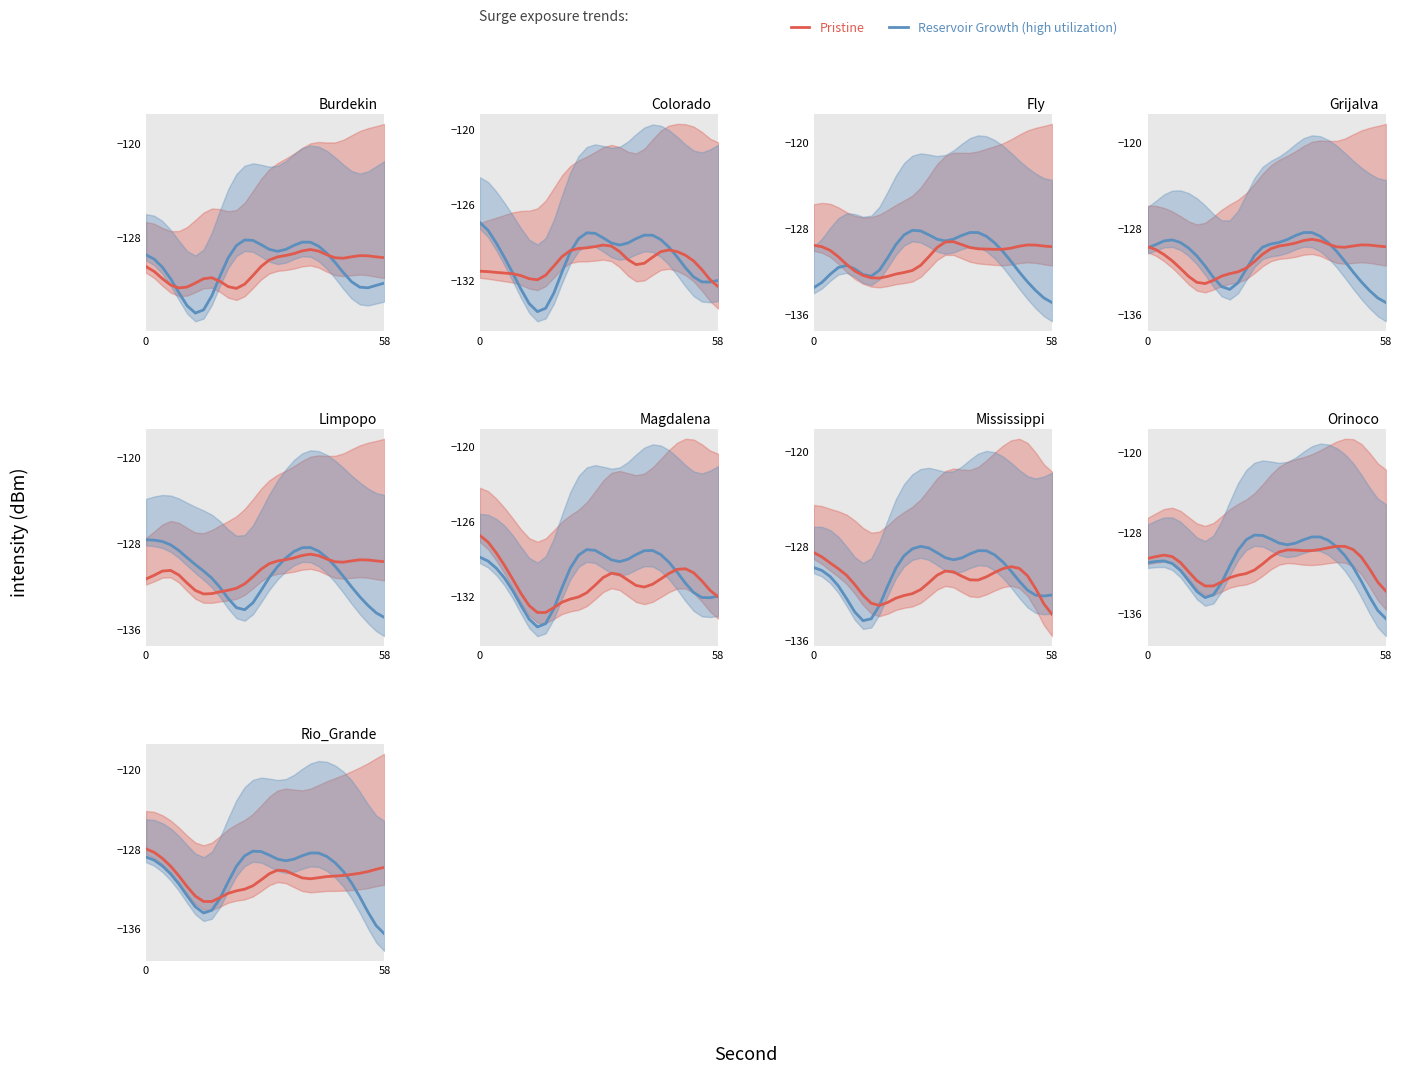

How many interior local peaks does the Reservoir Growth (high utilization) series have?

2